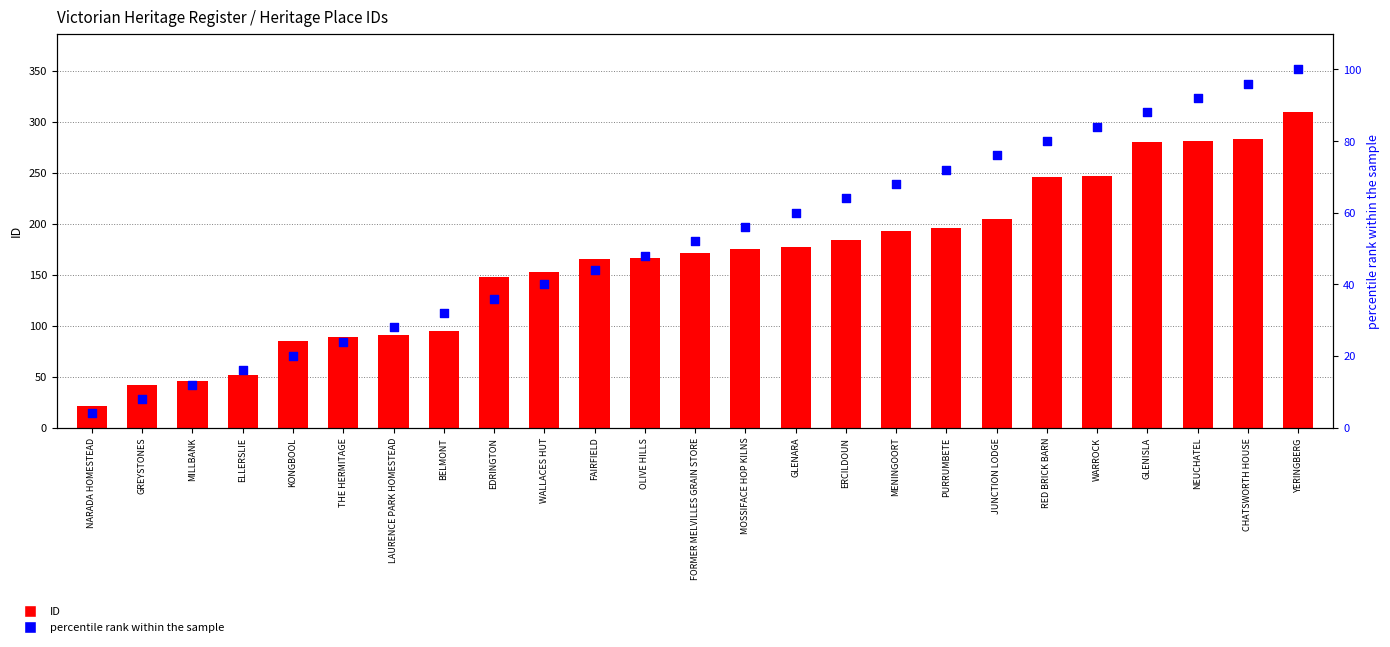

Which series contains the highest Y value?

ID